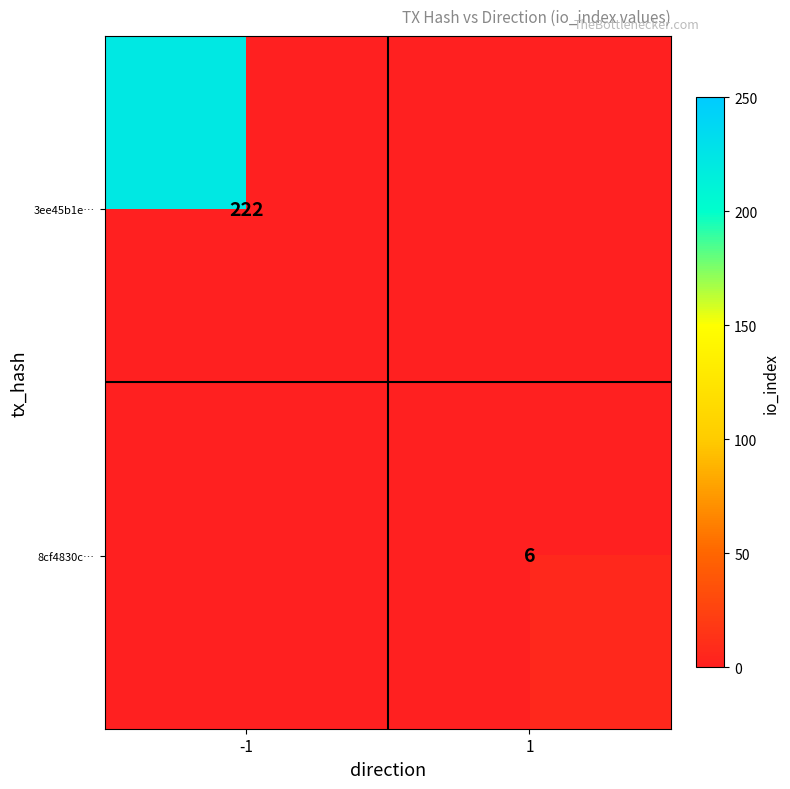

True or false: 8cf4830c… has a value of 1 at 1.

False